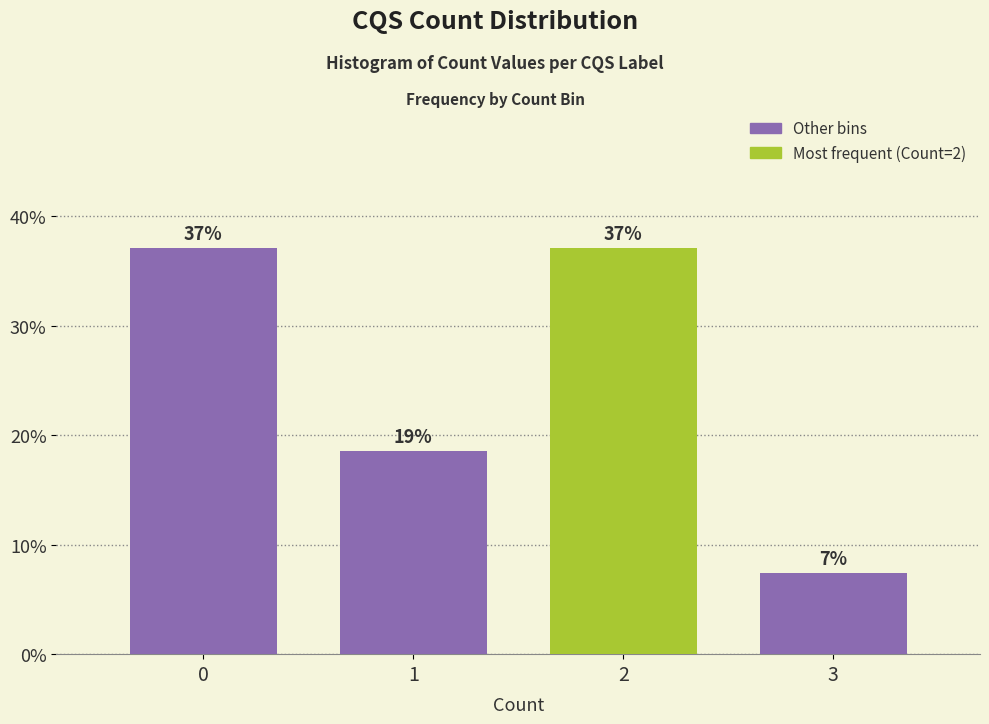

What is the average value?

25.0